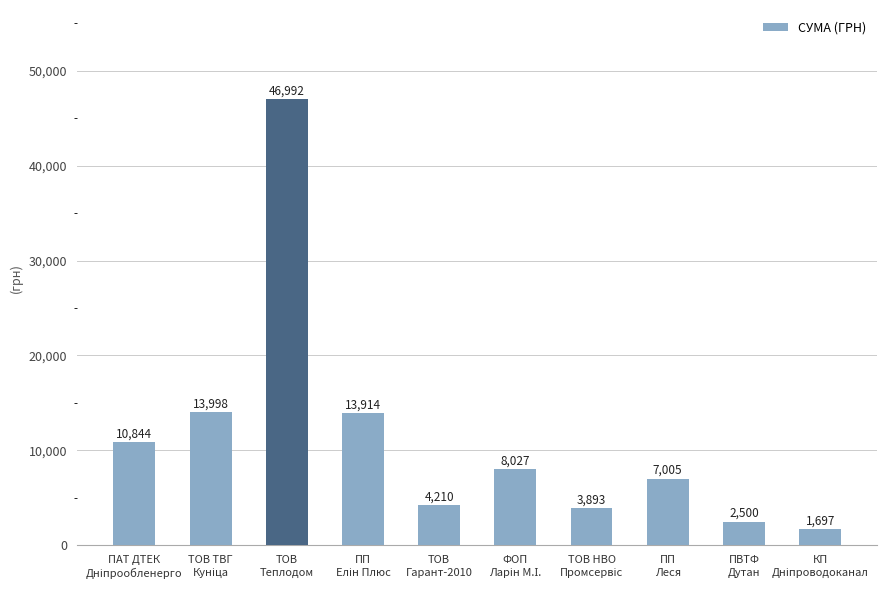

What is the smallest value displayed?

1697.5